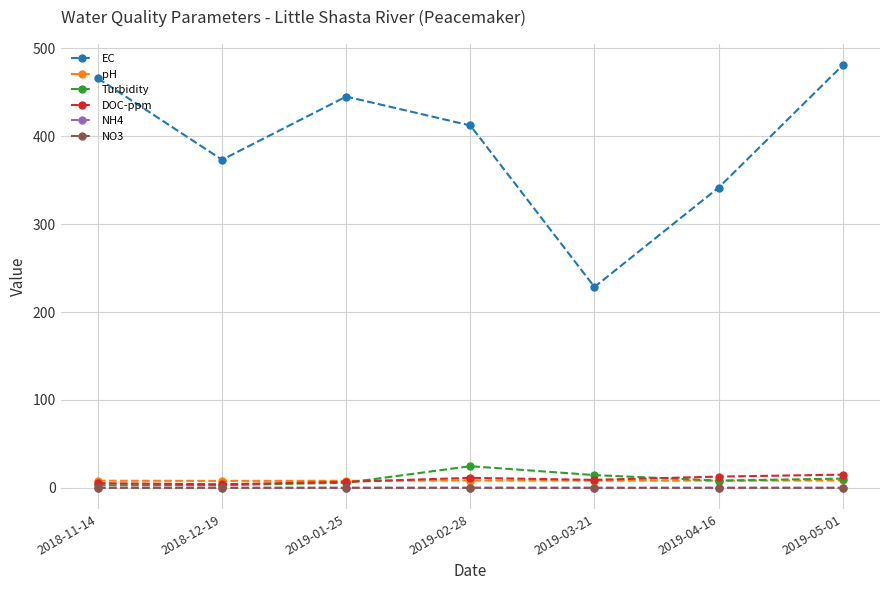

Which series has the largest total across all categories?

EC